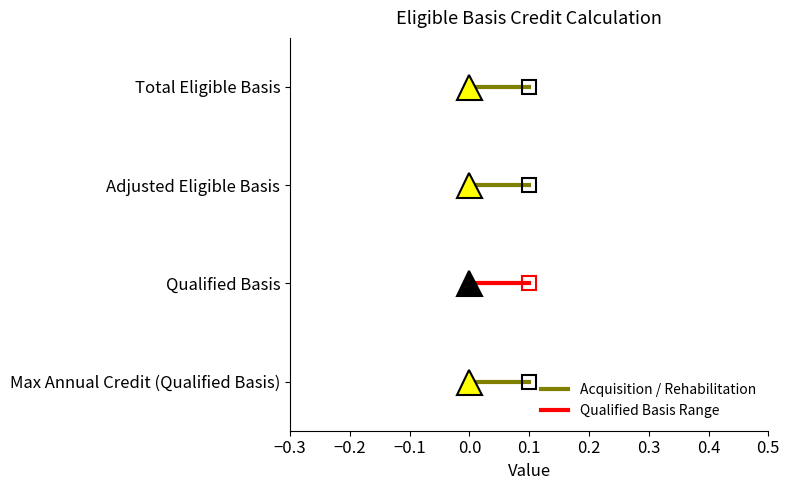

Which series has the widest spread of values?

Total Eligible Basis